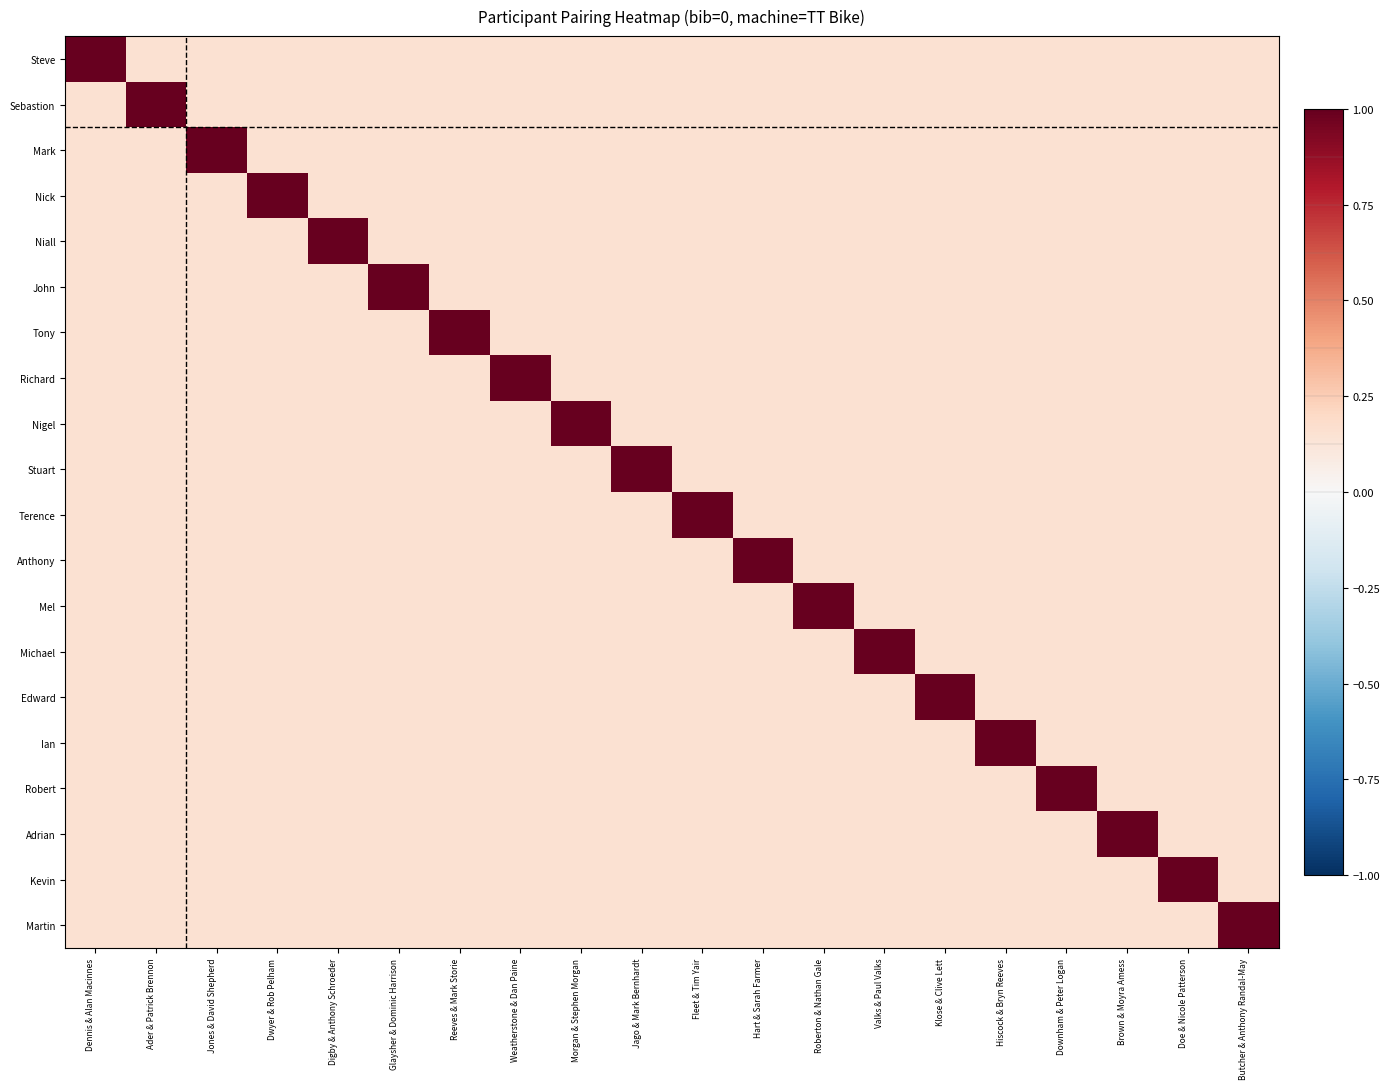

Reading left to right, transcribe all the data shown in this chart.

Steve: Dennis & Alan Macinnes=1.0	Ader & Patrick Brennon=0.1	Jones & David Shepherd=0.1	Dwyer & Rob Pelham=0.1	Digby & Anthony Schroeder=0.1	Glaysher & Dominic Harrison=0.1	Reeves & Mark Storie=0.1	Weatherstone & Dan Paine=0.1	Morgan & Stephen Morgan=0.1	Jago & Mark Bernhardt=0.1	Fleet & Tim Yair=0.1	Hart & Sarah Farmer=0.1	Roberton & Nathan Gale=0.1	Valks & Paul Valks=0.1	Klose & Clive Lett=0.1	Hiscock & Bryn Reeves=0.1	Downham & Peter Logan=0.1	Brown & Moyra Amess=0.1	Doe & Nicole Patterson=0.1	Butcher & Anthony Randal-May=0.1
Sebastion: Dennis & Alan Macinnes=0.1	Ader & Patrick Brennon=1.0	Jones & David Shepherd=0.1	Dwyer & Rob Pelham=0.1	Digby & Anthony Schroeder=0.1	Glaysher & Dominic Harrison=0.1	Reeves & Mark Storie=0.1	Weatherstone & Dan Paine=0.1	Morgan & Stephen Morgan=0.1	Jago & Mark Bernhardt=0.1	Fleet & Tim Yair=0.1	Hart & Sarah Farmer=0.1	Roberton & Nathan Gale=0.1	Valks & Paul Valks=0.1	Klose & Clive Lett=0.1	Hiscock & Bryn Reeves=0.1	Downham & Peter Logan=0.1	Brown & Moyra Amess=0.1	Doe & Nicole Patterson=0.1	Butcher & Anthony Randal-May=0.1
Mark: Dennis & Alan Macinnes=0.1	Ader & Patrick Brennon=0.1	Jones & David Shepherd=1.0	Dwyer & Rob Pelham=0.1	Digby & Anthony Schroeder=0.1	Glaysher & Dominic Harrison=0.1	Reeves & Mark Storie=0.1	Weatherstone & Dan Paine=0.1	Morgan & Stephen Morgan=0.1	Jago & Mark Bernhardt=0.1	Fleet & Tim Yair=0.1	Hart & Sarah Farmer=0.1	Roberton & Nathan Gale=0.1	Valks & Paul Valks=0.1	Klose & Clive Lett=0.1	Hiscock & Bryn Reeves=0.1	Downham & Peter Logan=0.1	Brown & Moyra Amess=0.1	Doe & Nicole Patterson=0.1	Butcher & Anthony Randal-May=0.1
Nick: Dennis & Alan Macinnes=0.1	Ader & Patrick Brennon=0.1	Jones & David Shepherd=0.1	Dwyer & Rob Pelham=1.0	Digby & Anthony Schroeder=0.1	Glaysher & Dominic Harrison=0.1	Reeves & Mark Storie=0.1	Weatherstone & Dan Paine=0.1	Morgan & Stephen Morgan=0.1	Jago & Mark Bernhardt=0.1	Fleet & Tim Yair=0.1	Hart & Sarah Farmer=0.1	Roberton & Nathan Gale=0.1	Valks & Paul Valks=0.1	Klose & Clive Lett=0.1	Hiscock & Bryn Reeves=0.1	Downham & Peter Logan=0.1	Brown & Moyra Amess=0.1	Doe & Nicole Patterson=0.1	Butcher & Anthony Randal-May=0.1
Niall: Dennis & Alan Macinnes=0.1	Ader & Patrick Brennon=0.1	Jones & David Shepherd=0.1	Dwyer & Rob Pelham=0.1	Digby & Anthony Schroeder=1.0	Glaysher & Dominic Harrison=0.1	Reeves & Mark Storie=0.1	Weatherstone & Dan Paine=0.1	Morgan & Stephen Morgan=0.1	Jago & Mark Bernhardt=0.1	Fleet & Tim Yair=0.1	Hart & Sarah Farmer=0.1	Roberton & Nathan Gale=0.1	Valks & Paul Valks=0.1	Klose & Clive Lett=0.1	Hiscock & Bryn Reeves=0.1	Downham & Peter Logan=0.1	Brown & Moyra Amess=0.1	Doe & Nicole Patterson=0.1	Butcher & Anthony Randal-May=0.1
John: Dennis & Alan Macinnes=0.1	Ader & Patrick Brennon=0.1	Jones & David Shepherd=0.1	Dwyer & Rob Pelham=0.1	Digby & Anthony Schroeder=0.1	Glaysher & Dominic Harrison=1.0	Reeves & Mark Storie=0.1	Weatherstone & Dan Paine=0.1	Morgan & Stephen Morgan=0.1	Jago & Mark Bernhardt=0.1	Fleet & Tim Yair=0.1	Hart & Sarah Farmer=0.1	Roberton & Nathan Gale=0.1	Valks & Paul Valks=0.1	Klose & Clive Lett=0.1	Hiscock & Bryn Reeves=0.1	Downham & Peter Logan=0.1	Brown & Moyra Amess=0.1	Doe & Nicole Patterson=0.1	Butcher & Anthony Randal-May=0.1
Tony: Dennis & Alan Macinnes=0.1	Ader & Patrick Brennon=0.1	Jones & David Shepherd=0.1	Dwyer & Rob Pelham=0.1	Digby & Anthony Schroeder=0.1	Glaysher & Dominic Harrison=0.1	Reeves & Mark Storie=1.0	Weatherstone & Dan Paine=0.1	Morgan & Stephen Morgan=0.1	Jago & Mark Bernhardt=0.1	Fleet & Tim Yair=0.1	Hart & Sarah Farmer=0.1	Roberton & Nathan Gale=0.1	Valks & Paul Valks=0.1	Klose & Clive Lett=0.1	Hiscock & Bryn Reeves=0.1	Downham & Peter Logan=0.1	Brown & Moyra Amess=0.1	Doe & Nicole Patterson=0.1	Butcher & Anthony Randal-May=0.1
Richard: Dennis & Alan Macinnes=0.1	Ader & Patrick Brennon=0.1	Jones & David Shepherd=0.1	Dwyer & Rob Pelham=0.1	Digby & Anthony Schroeder=0.1	Glaysher & Dominic Harrison=0.1	Reeves & Mark Storie=0.1	Weatherstone & Dan Paine=1.0	Morgan & Stephen Morgan=0.1	Jago & Mark Bernhardt=0.1	Fleet & Tim Yair=0.1	Hart & Sarah Farmer=0.1	Roberton & Nathan Gale=0.1	Valks & Paul Valks=0.1	Klose & Clive Lett=0.1	Hiscock & Bryn Reeves=0.1	Downham & Peter Logan=0.1	Brown & Moyra Amess=0.1	Doe & Nicole Patterson=0.1	Butcher & Anthony Randal-May=0.1
Nigel: Dennis & Alan Macinnes=0.1	Ader & Patrick Brennon=0.1	Jones & David Shepherd=0.1	Dwyer & Rob Pelham=0.1	Digby & Anthony Schroeder=0.1	Glaysher & Dominic Harrison=0.1	Reeves & Mark Storie=0.1	Weatherstone & Dan Paine=0.1	Morgan & Stephen Morgan=1.0	Jago & Mark Bernhardt=0.1	Fleet & Tim Yair=0.1	Hart & Sarah Farmer=0.1	Roberton & Nathan Gale=0.1	Valks & Paul Valks=0.1	Klose & Clive Lett=0.1	Hiscock & Bryn Reeves=0.1	Downham & Peter Logan=0.1	Brown & Moyra Amess=0.1	Doe & Nicole Patterson=0.1	Butcher & Anthony Randal-May=0.1
Stuart: Dennis & Alan Macinnes=0.1	Ader & Patrick Brennon=0.1	Jones & David Shepherd=0.1	Dwyer & Rob Pelham=0.1	Digby & Anthony Schroeder=0.1	Glaysher & Dominic Harrison=0.1	Reeves & Mark Storie=0.1	Weatherstone & Dan Paine=0.1	Morgan & Stephen Morgan=0.1	Jago & Mark Bernhardt=1.0	Fleet & Tim Yair=0.1	Hart & Sarah Farmer=0.1	Roberton & Nathan Gale=0.1	Valks & Paul Valks=0.1	Klose & Clive Lett=0.1	Hiscock & Bryn Reeves=0.1	Downham & Peter Logan=0.1	Brown & Moyra Amess=0.1	Doe & Nicole Patterson=0.1	Butcher & Anthony Randal-May=0.1
Terence: Dennis & Alan Macinnes=0.1	Ader & Patrick Brennon=0.1	Jones & David Shepherd=0.1	Dwyer & Rob Pelham=0.1	Digby & Anthony Schroeder=0.1	Glaysher & Dominic Harrison=0.1	Reeves & Mark Storie=0.1	Weatherstone & Dan Paine=0.1	Morgan & Stephen Morgan=0.1	Jago & Mark Bernhardt=0.1	Fleet & Tim Yair=1.0	Hart & Sarah Farmer=0.1	Roberton & Nathan Gale=0.1	Valks & Paul Valks=0.1	Klose & Clive Lett=0.1	Hiscock & Bryn Reeves=0.1	Downham & Peter Logan=0.1	Brown & Moyra Amess=0.1	Doe & Nicole Patterson=0.1	Butcher & Anthony Randal-May=0.1
Anthony: Dennis & Alan Macinnes=0.1	Ader & Patrick Brennon=0.1	Jones & David Shepherd=0.1	Dwyer & Rob Pelham=0.1	Digby & Anthony Schroeder=0.1	Glaysher & Dominic Harrison=0.1	Reeves & Mark Storie=0.1	Weatherstone & Dan Paine=0.1	Morgan & Stephen Morgan=0.1	Jago & Mark Bernhardt=0.1	Fleet & Tim Yair=0.1	Hart & Sarah Farmer=1.0	Roberton & Nathan Gale=0.1	Valks & Paul Valks=0.1	Klose & Clive Lett=0.1	Hiscock & Bryn Reeves=0.1	Downham & Peter Logan=0.1	Brown & Moyra Amess=0.1	Doe & Nicole Patterson=0.1	Butcher & Anthony Randal-May=0.1
Mel: Dennis & Alan Macinnes=0.1	Ader & Patrick Brennon=0.1	Jones & David Shepherd=0.1	Dwyer & Rob Pelham=0.1	Digby & Anthony Schroeder=0.1	Glaysher & Dominic Harrison=0.1	Reeves & Mark Storie=0.1	Weatherstone & Dan Paine=0.1	Morgan & Stephen Morgan=0.1	Jago & Mark Bernhardt=0.1	Fleet & Tim Yair=0.1	Hart & Sarah Farmer=0.1	Roberton & Nathan Gale=1.0	Valks & Paul Valks=0.1	Klose & Clive Lett=0.1	Hiscock & Bryn Reeves=0.1	Downham & Peter Logan=0.1	Brown & Moyra Amess=0.1	Doe & Nicole Patterson=0.1	Butcher & Anthony Randal-May=0.1
Michael: Dennis & Alan Macinnes=0.1	Ader & Patrick Brennon=0.1	Jones & David Shepherd=0.1	Dwyer & Rob Pelham=0.1	Digby & Anthony Schroeder=0.1	Glaysher & Dominic Harrison=0.1	Reeves & Mark Storie=0.1	Weatherstone & Dan Paine=0.1	Morgan & Stephen Morgan=0.1	Jago & Mark Bernhardt=0.1	Fleet & Tim Yair=0.1	Hart & Sarah Farmer=0.1	Roberton & Nathan Gale=0.1	Valks & Paul Valks=1.0	Klose & Clive Lett=0.1	Hiscock & Bryn Reeves=0.1	Downham & Peter Logan=0.1	Brown & Moyra Amess=0.1	Doe & Nicole Patterson=0.1	Butcher & Anthony Randal-May=0.1
Edward: Dennis & Alan Macinnes=0.1	Ader & Patrick Brennon=0.1	Jones & David Shepherd=0.1	Dwyer & Rob Pelham=0.1	Digby & Anthony Schroeder=0.1	Glaysher & Dominic Harrison=0.1	Reeves & Mark Storie=0.1	Weatherstone & Dan Paine=0.1	Morgan & Stephen Morgan=0.1	Jago & Mark Bernhardt=0.1	Fleet & Tim Yair=0.1	Hart & Sarah Farmer=0.1	Roberton & Nathan Gale=0.1	Valks & Paul Valks=0.1	Klose & Clive Lett=1.0	Hiscock & Bryn Reeves=0.1	Downham & Peter Logan=0.1	Brown & Moyra Amess=0.1	Doe & Nicole Patterson=0.1	Butcher & Anthony Randal-May=0.1
Ian: Dennis & Alan Macinnes=0.1	Ader & Patrick Brennon=0.1	Jones & David Shepherd=0.1	Dwyer & Rob Pelham=0.1	Digby & Anthony Schroeder=0.1	Glaysher & Dominic Harrison=0.1	Reeves & Mark Storie=0.1	Weatherstone & Dan Paine=0.1	Morgan & Stephen Morgan=0.1	Jago & Mark Bernhardt=0.1	Fleet & Tim Yair=0.1	Hart & Sarah Farmer=0.1	Roberton & Nathan Gale=0.1	Valks & Paul Valks=0.1	Klose & Clive Lett=0.1	Hiscock & Bryn Reeves=1.0	Downham & Peter Logan=0.1	Brown & Moyra Amess=0.1	Doe & Nicole Patterson=0.1	Butcher & Anthony Randal-May=0.1
Robert: Dennis & Alan Macinnes=0.1	Ader & Patrick Brennon=0.1	Jones & David Shepherd=0.1	Dwyer & Rob Pelham=0.1	Digby & Anthony Schroeder=0.1	Glaysher & Dominic Harrison=0.1	Reeves & Mark Storie=0.1	Weatherstone & Dan Paine=0.1	Morgan & Stephen Morgan=0.1	Jago & Mark Bernhardt=0.1	Fleet & Tim Yair=0.1	Hart & Sarah Farmer=0.1	Roberton & Nathan Gale=0.1	Valks & Paul Valks=0.1	Klose & Clive Lett=0.1	Hiscock & Bryn Reeves=0.1	Downham & Peter Logan=1.0	Brown & Moyra Amess=0.1	Doe & Nicole Patterson=0.1	Butcher & Anthony Randal-May=0.1
Adrian: Dennis & Alan Macinnes=0.1	Ader & Patrick Brennon=0.1	Jones & David Shepherd=0.1	Dwyer & Rob Pelham=0.1	Digby & Anthony Schroeder=0.1	Glaysher & Dominic Harrison=0.1	Reeves & Mark Storie=0.1	Weatherstone & Dan Paine=0.1	Morgan & Stephen Morgan=0.1	Jago & Mark Bernhardt=0.1	Fleet & Tim Yair=0.1	Hart & Sarah Farmer=0.1	Roberton & Nathan Gale=0.1	Valks & Paul Valks=0.1	Klose & Clive Lett=0.1	Hiscock & Bryn Reeves=0.1	Downham & Peter Logan=0.1	Brown & Moyra Amess=1.0	Doe & Nicole Patterson=0.1	Butcher & Anthony Randal-May=0.1
Kevin: Dennis & Alan Macinnes=0.1	Ader & Patrick Brennon=0.1	Jones & David Shepherd=0.1	Dwyer & Rob Pelham=0.1	Digby & Anthony Schroeder=0.1	Glaysher & Dominic Harrison=0.1	Reeves & Mark Storie=0.1	Weatherstone & Dan Paine=0.1	Morgan & Stephen Morgan=0.1	Jago & Mark Bernhardt=0.1	Fleet & Tim Yair=0.1	Hart & Sarah Farmer=0.1	Roberton & Nathan Gale=0.1	Valks & Paul Valks=0.1	Klose & Clive Lett=0.1	Hiscock & Bryn Reeves=0.1	Downham & Peter Logan=0.1	Brown & Moyra Amess=0.1	Doe & Nicole Patterson=1.0	Butcher & Anthony Randal-May=0.1
Martin: Dennis & Alan Macinnes=0.1	Ader & Patrick Brennon=0.1	Jones & David Shepherd=0.1	Dwyer & Rob Pelham=0.1	Digby & Anthony Schroeder=0.1	Glaysher & Dominic Harrison=0.1	Reeves & Mark Storie=0.1	Weatherstone & Dan Paine=0.1	Morgan & Stephen Morgan=0.1	Jago & Mark Bernhardt=0.1	Fleet & Tim Yair=0.1	Hart & Sarah Farmer=0.1	Roberton & Nathan Gale=0.1	Valks & Paul Valks=0.1	Klose & Clive Lett=0.1	Hiscock & Bryn Reeves=0.1	Downham & Peter Logan=0.1	Brown & Moyra Amess=0.1	Doe & Nicole Patterson=0.1	Butcher & Anthony Randal-May=1.0